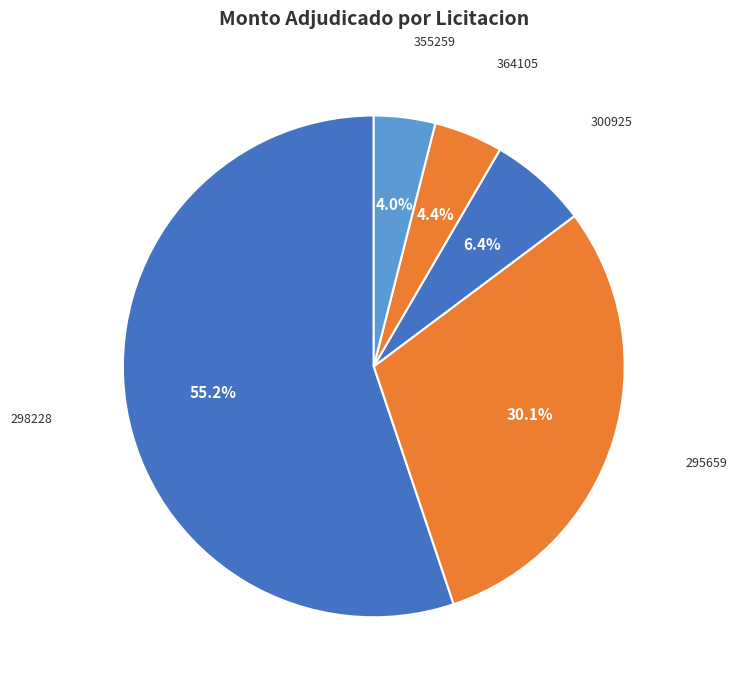

How many segments does this pie chart have?

5